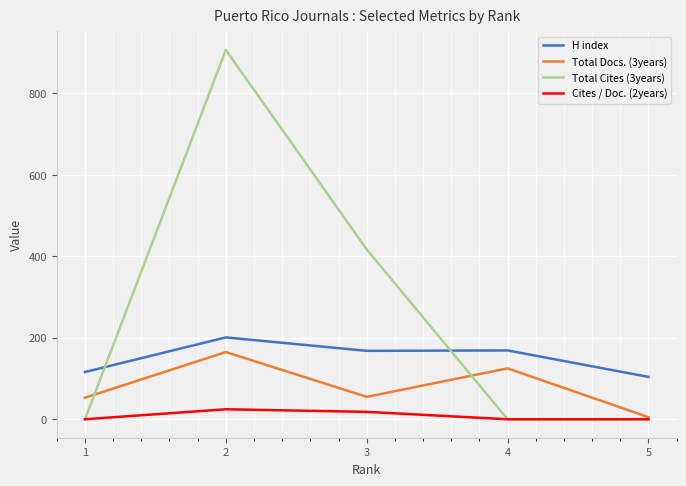

What is the difference between the Total Docs. (3years) values at 1 and 2?

112.0